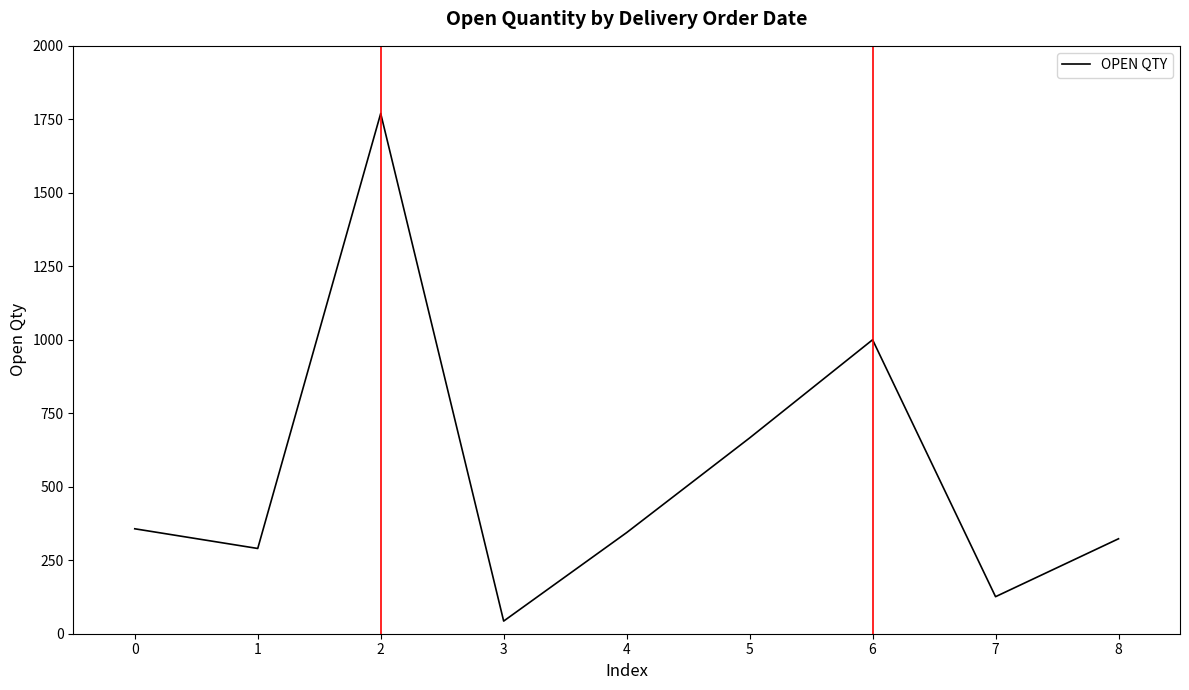

How many lines are shown in the chart?

1